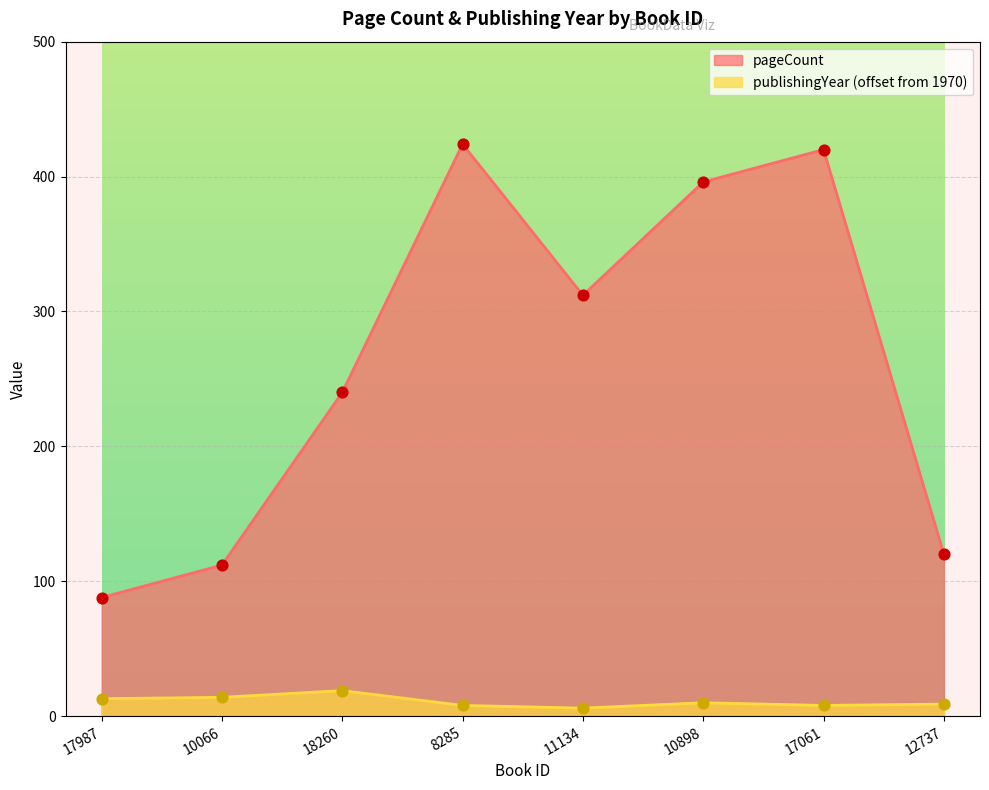

At how many categories does at least one series exceed 400?

2